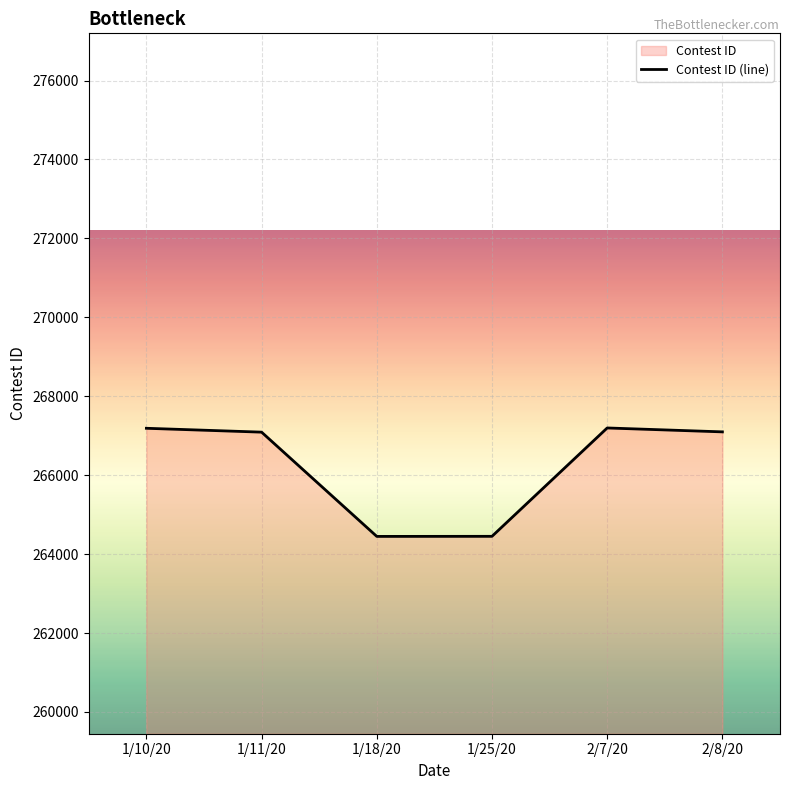

Reading right to left, what are all the values shown in this chart?

267098	267197	264451	264449	267091	267189